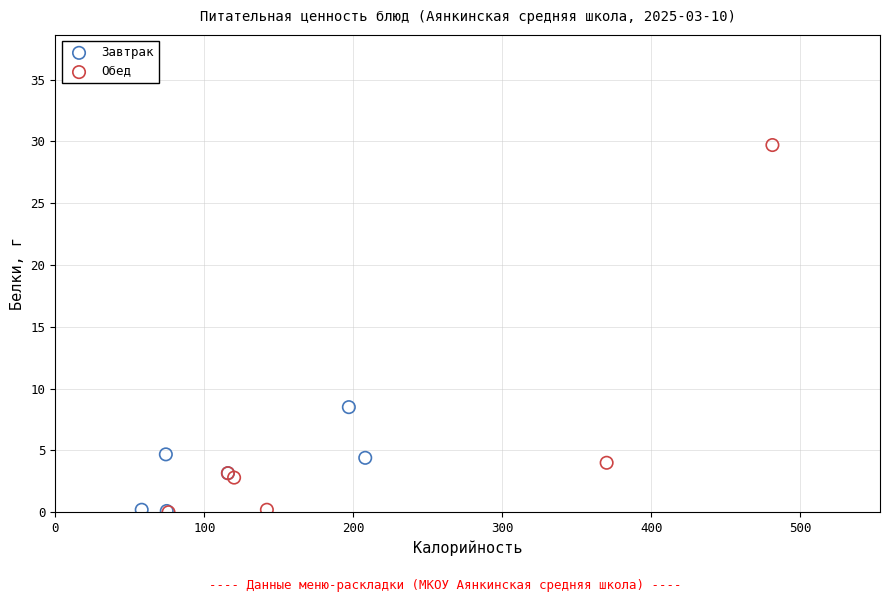

Which series has the widest spread of Y values?

Обед